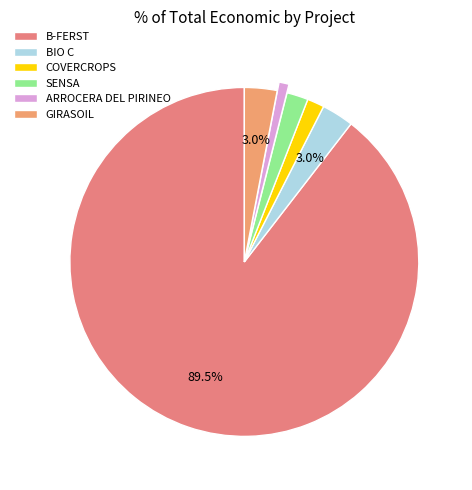

To the nearest percent, what is the difference between the SENSA and BIO C slice percentages?

1%